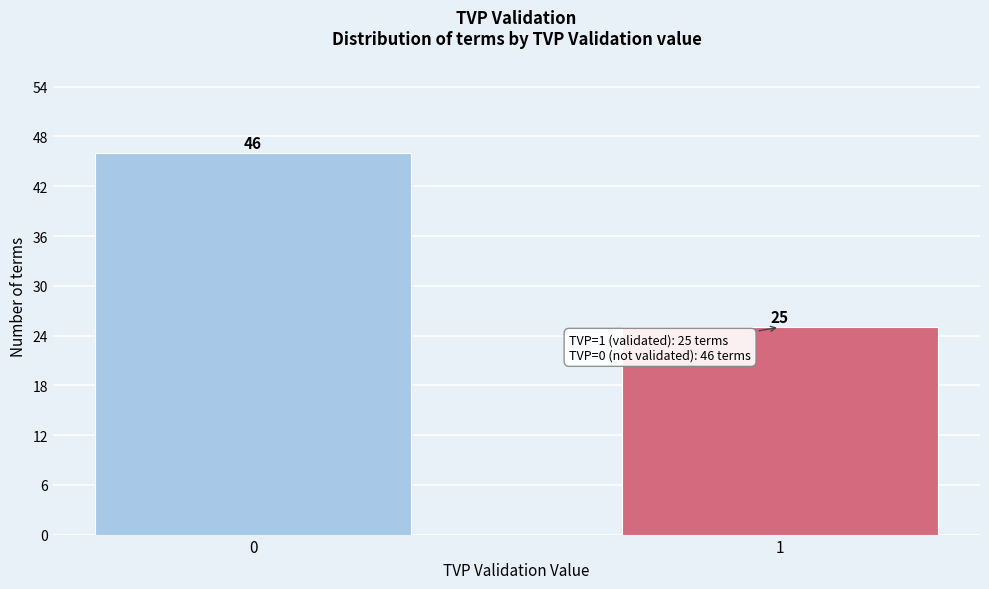

Reading left to right, what are all the values shown in this chart?

46	25